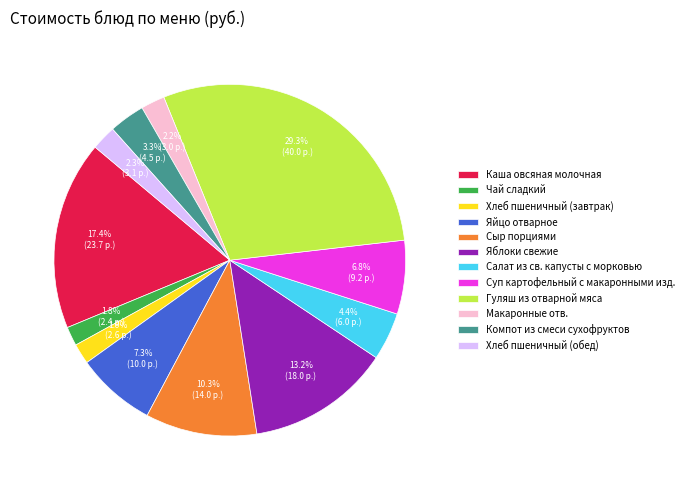

Approximately how many times larger is the value at Суп картофельный с макаронными изд. compared to Каша овсяная молочная?

0.4